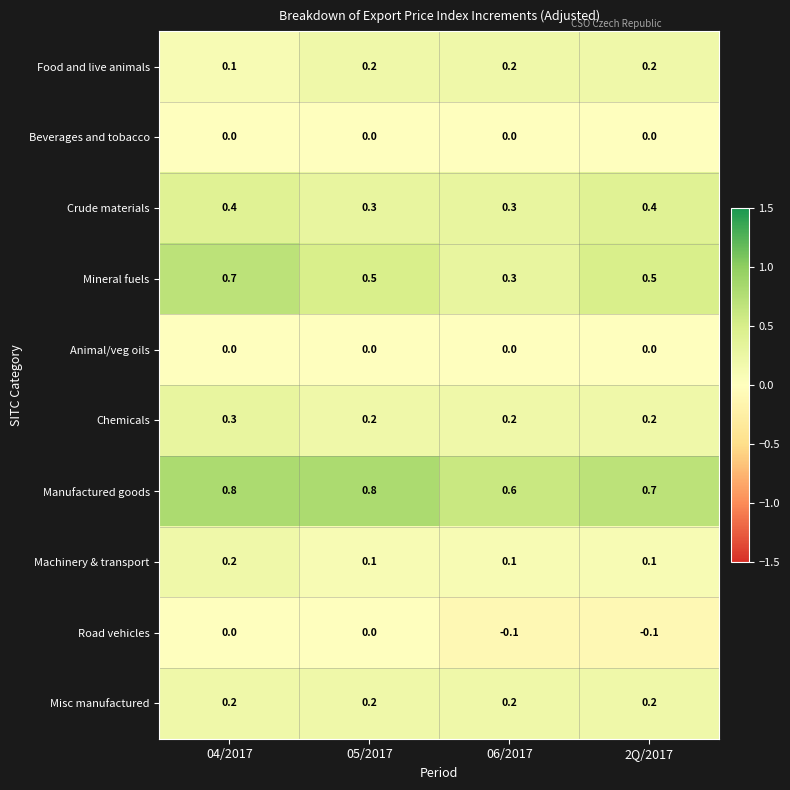

What is the difference between the maximum and minimum values in the Mineral fuels series?

0.4